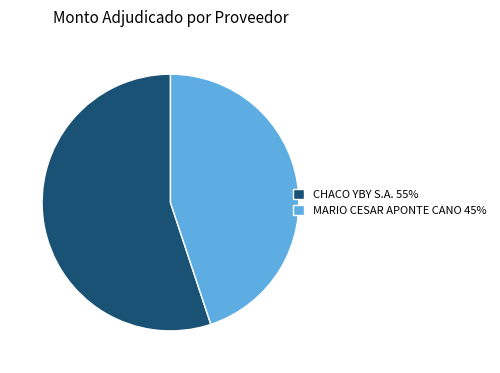

What is the ratio of the value at CHACO YBY S.A. 55% to the value at MARIO CESAR APONTE CANO 45%?

1.2